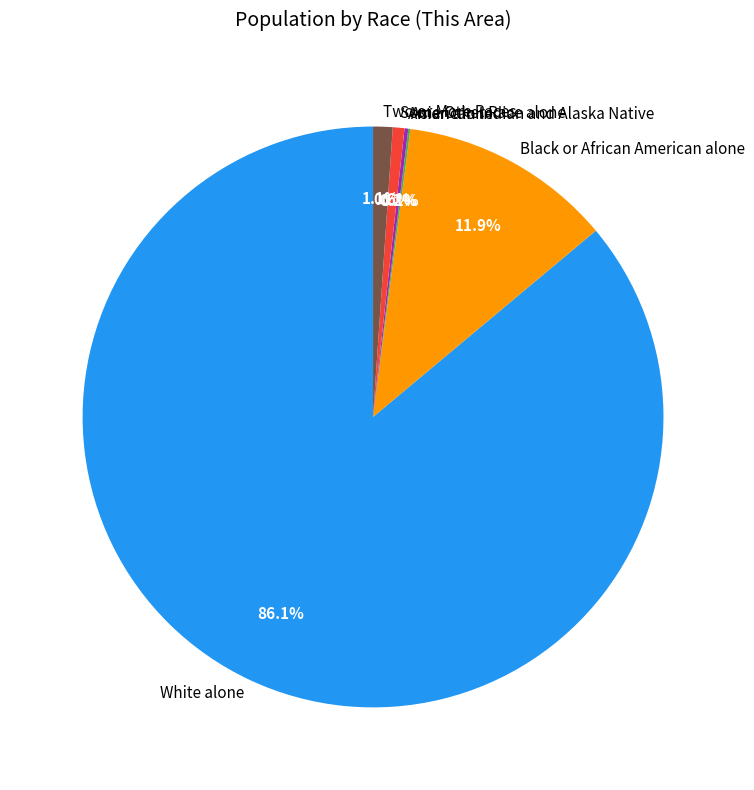

Between Black or African American alone and White alone, which is larger?

White alone